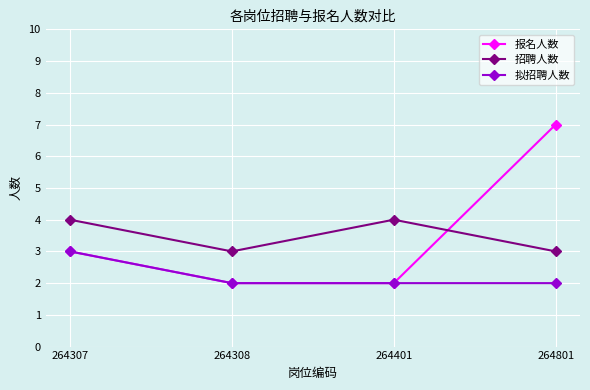

What is the approximate value of 拟招聘人数 at 264308?

2